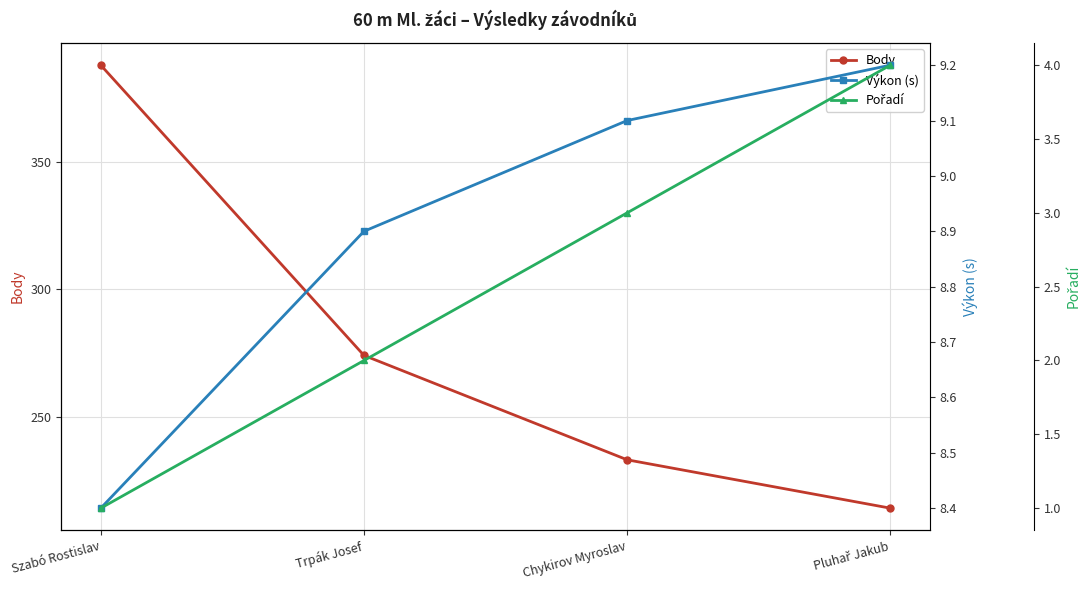

At which category does the chart reach its minimum across all series?

Szabó Rostislav